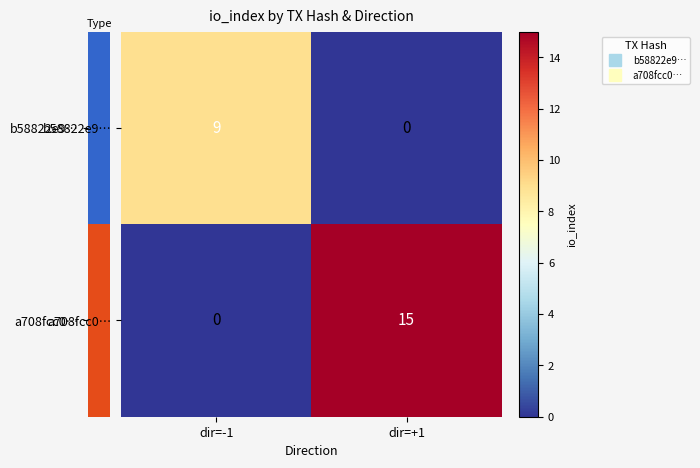

Is it true that b58822e9… equals 0 at dir=+1?

True